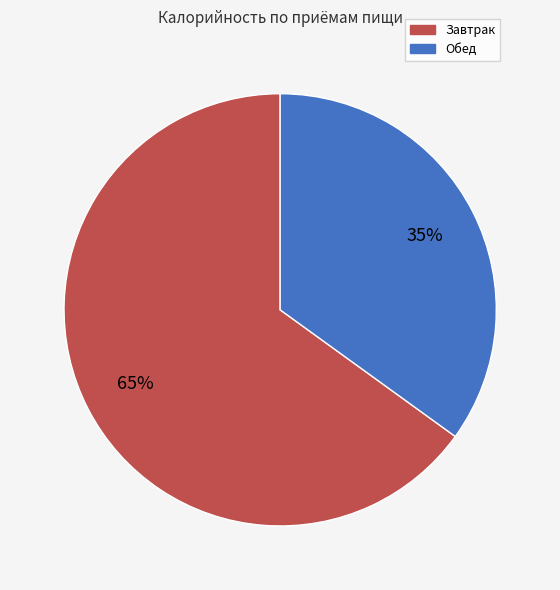

What is the smallest slice in the pie chart?

Обед